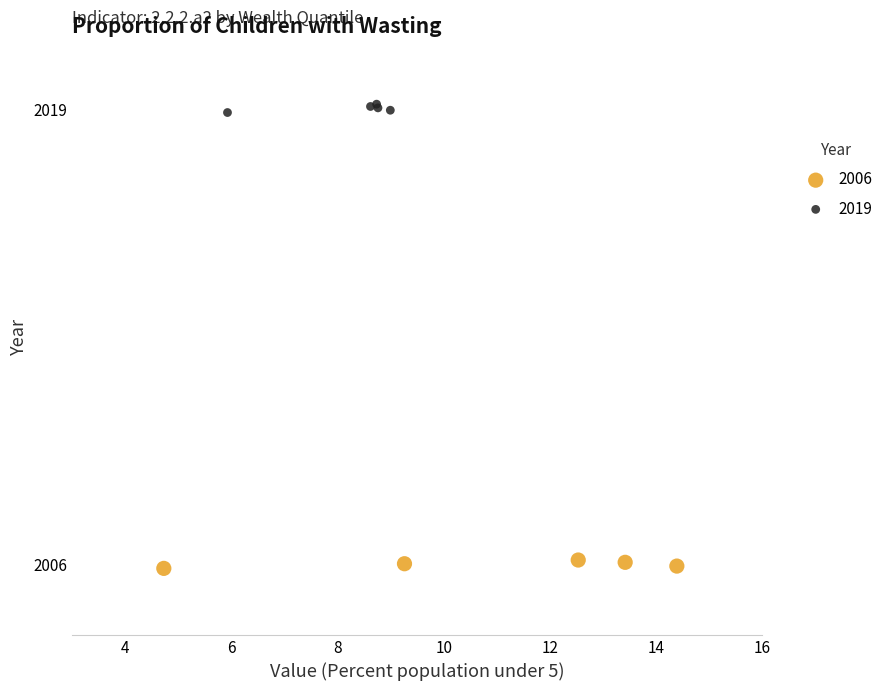

Which series contains the highest Y value?

2019